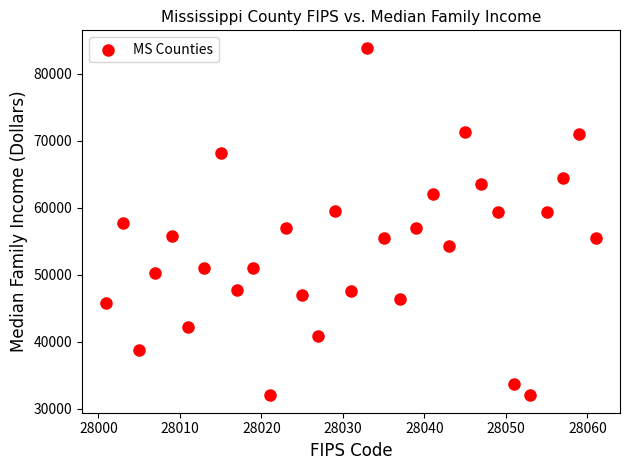

What is the range of Y values (max minus min)?

51893